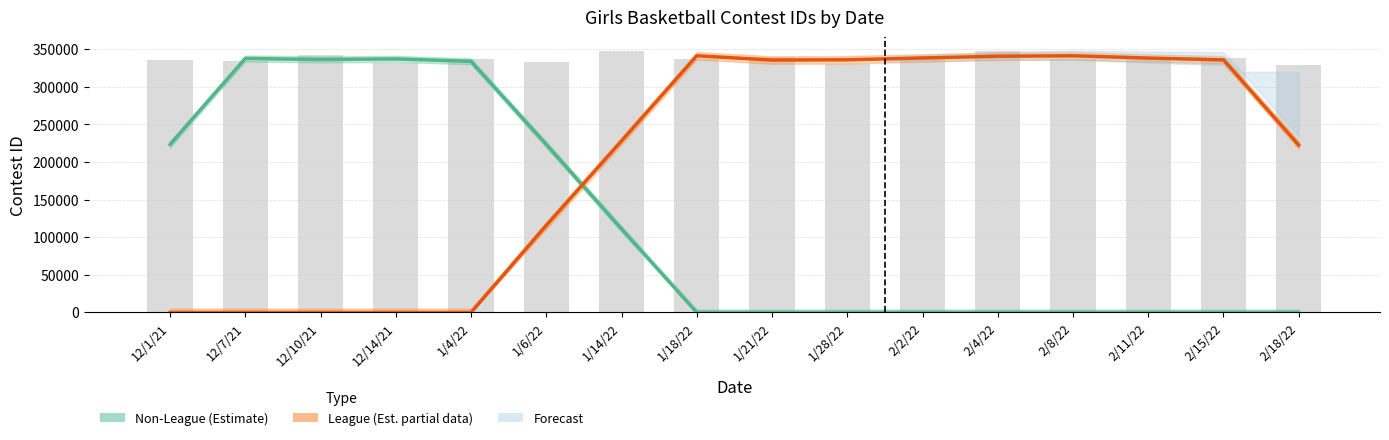

What is the difference between the League (Est. partial data) values at 2/4/22 and 1/14/22?

112705.0